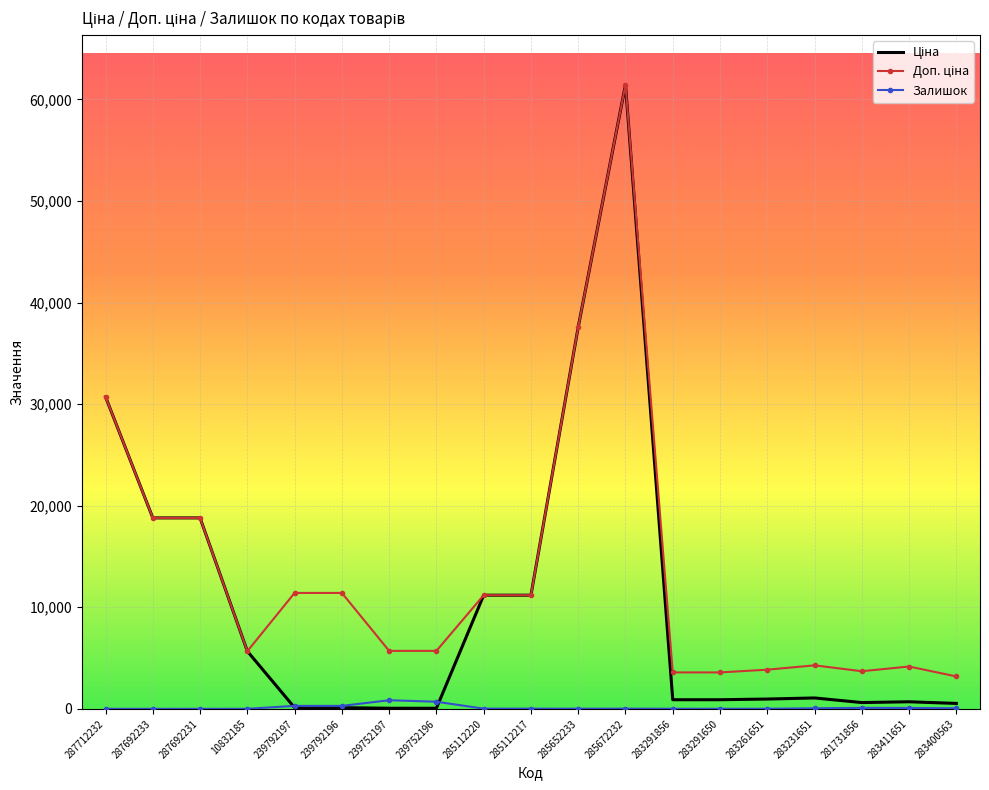

At which category is the sum across all series the highest?

285672232